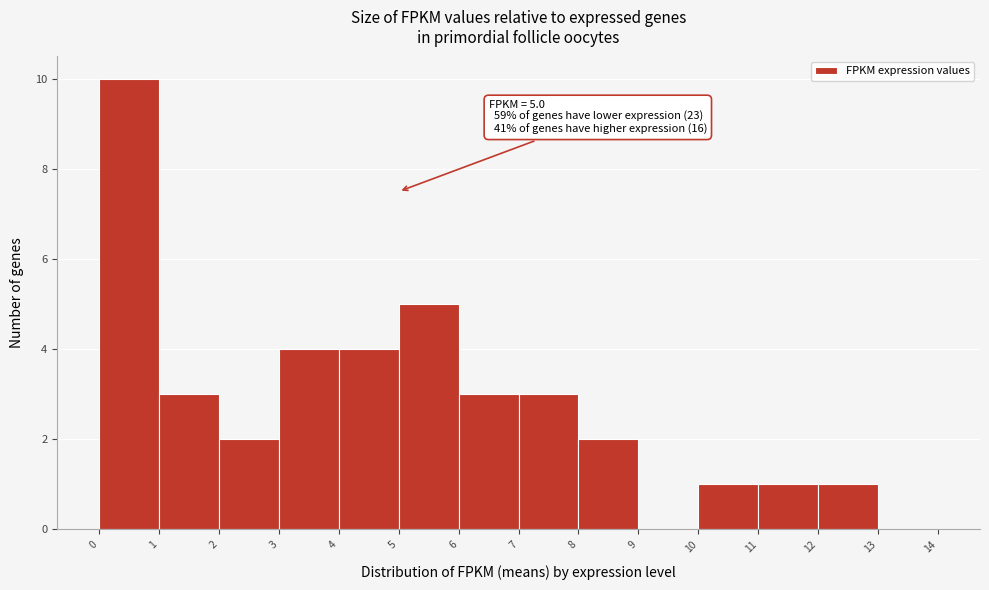

Which range on the x-axis has the tallest bar?

0 to 1